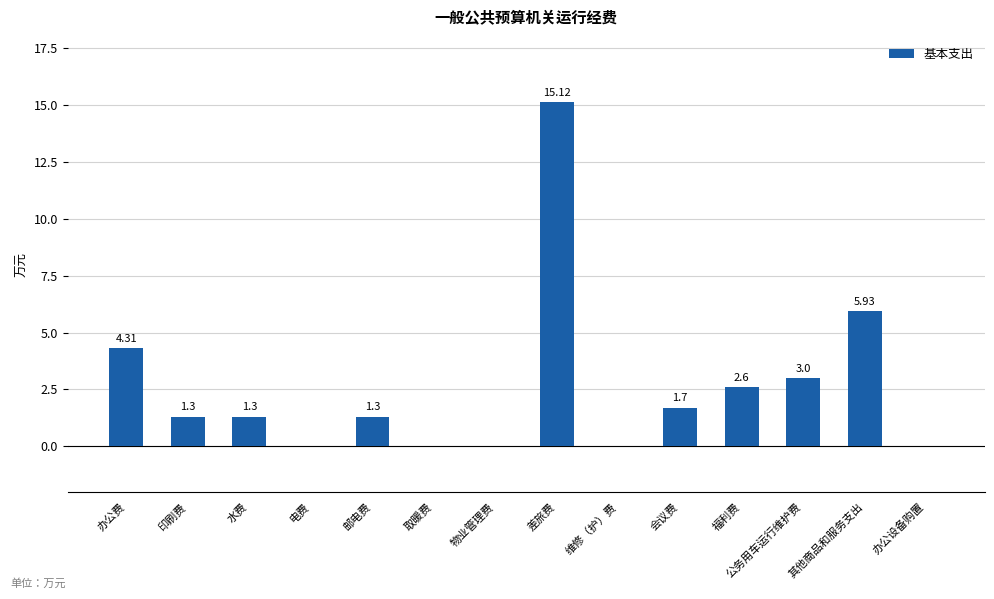

What is the change in value from 公务用车运行维护费 to 办公设备购置?

-3.0